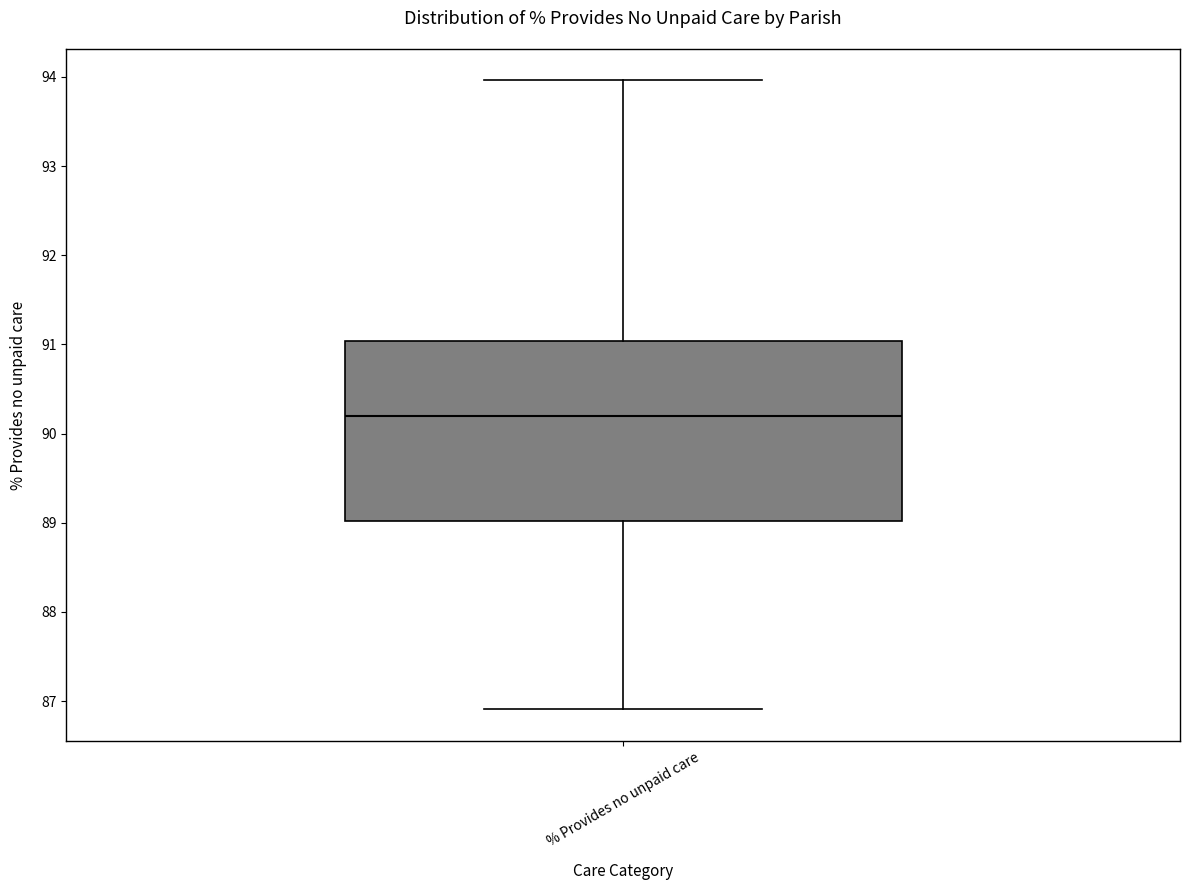

Where is the lower edge of the box for % Provides no unpaid care on the y-axis? The values are not printed on the chart, so give them approximately, as read against the axis.

89.0